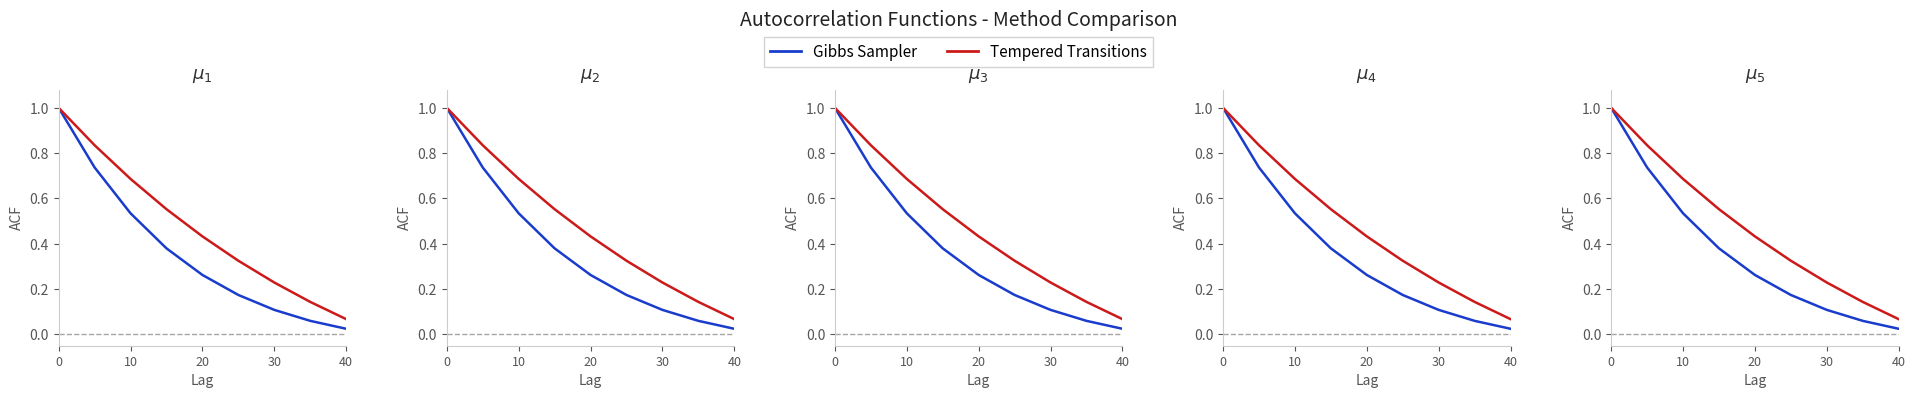

What are all the series names shown in the legend?

Gibbs Sampler, Tempered Transitions